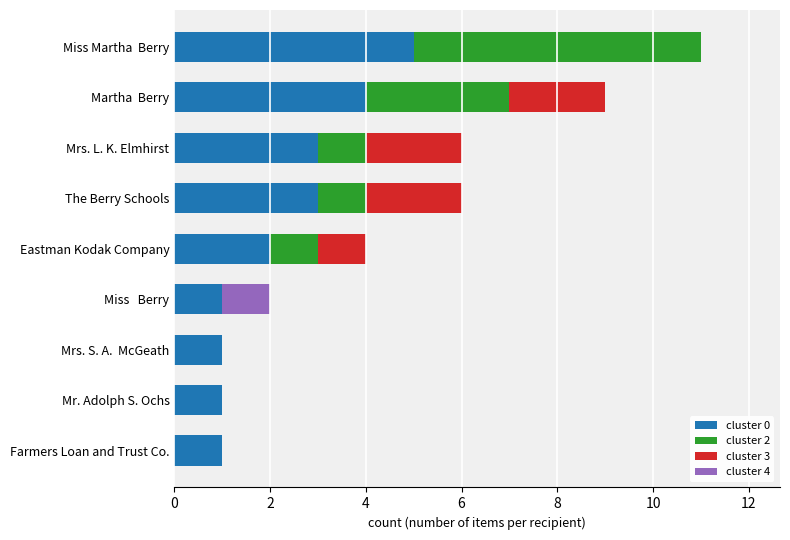

At which label does cluster 0 reach its peak?

Miss Martha  Berry